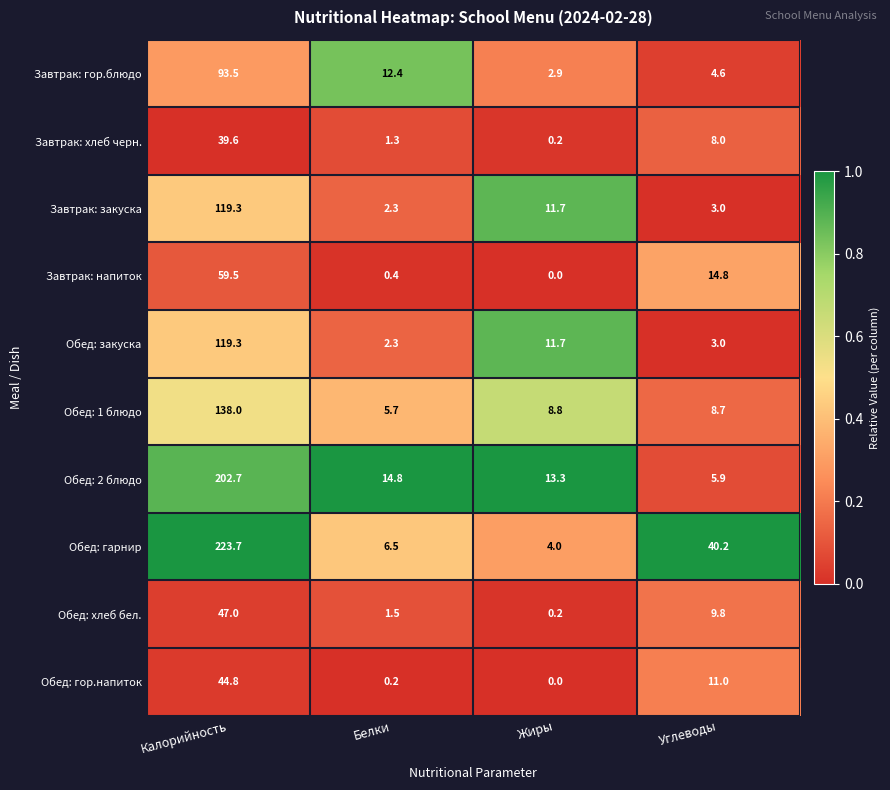

Where is Обед: закуска nearest to the value 60?

Жиры